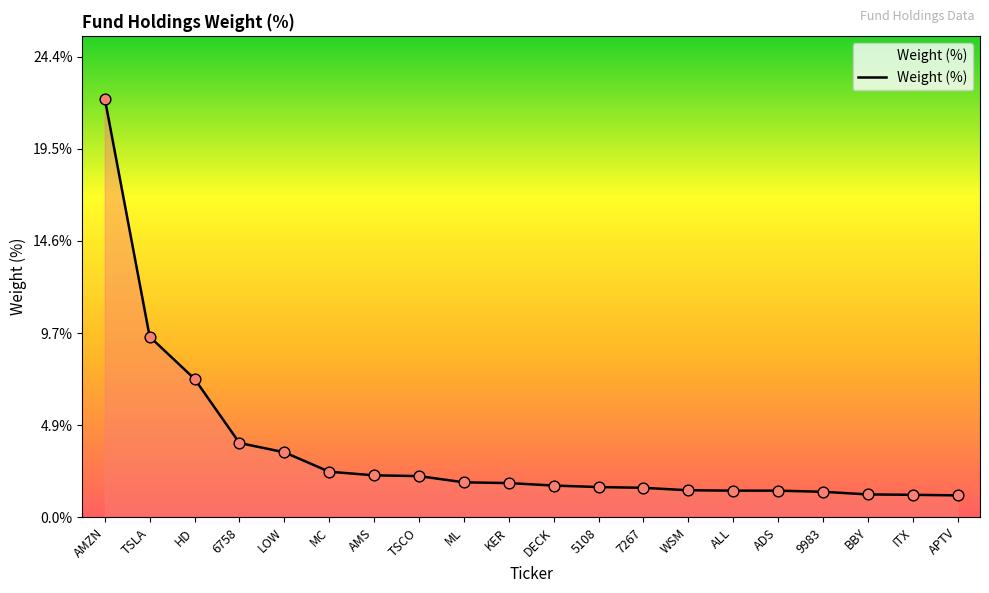

What is the change in value from 6758 to AMS?

-1.7